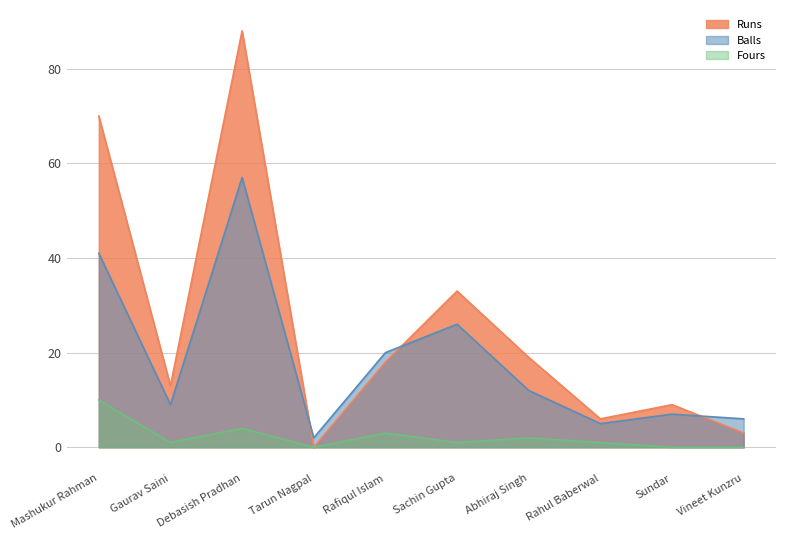

Which series has the largest total across all categories?

Runs